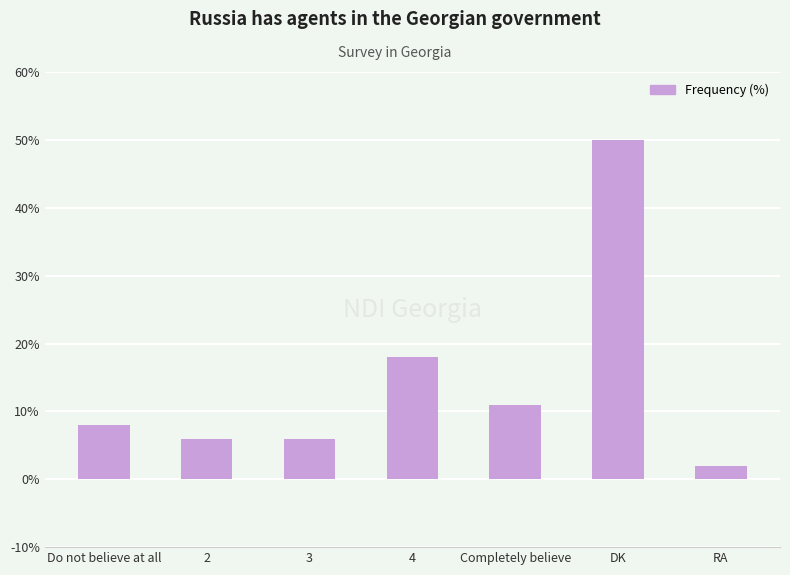

What is the average value?

14